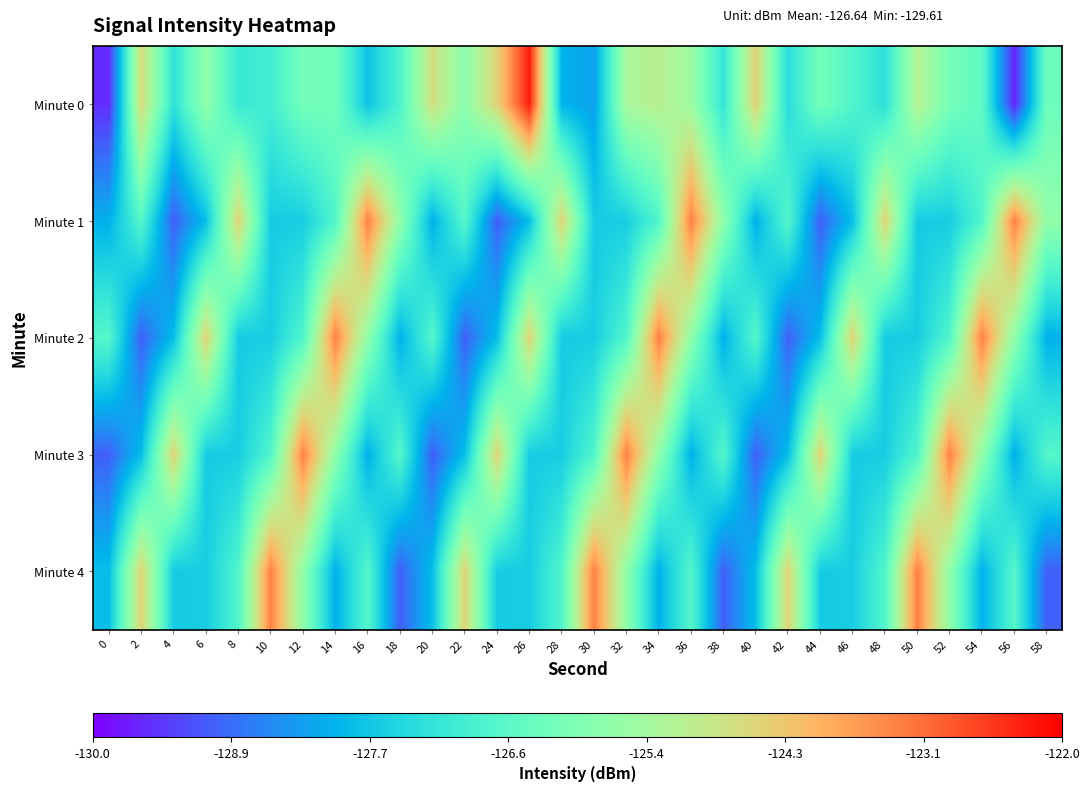

Which series changed the most between 44 and 50?

Minute 4